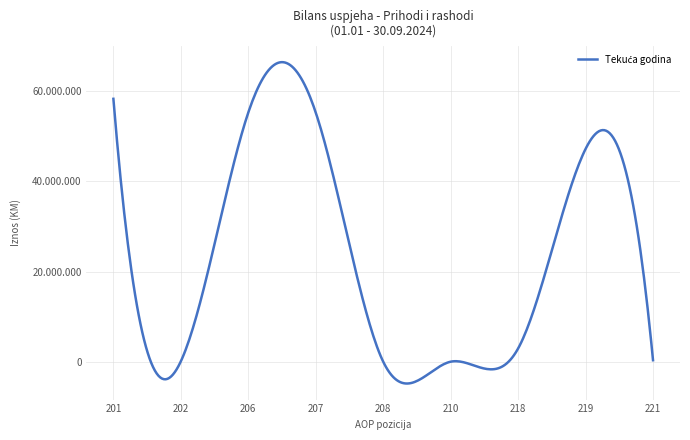

Is this an area chart (filled region under the line)?

No